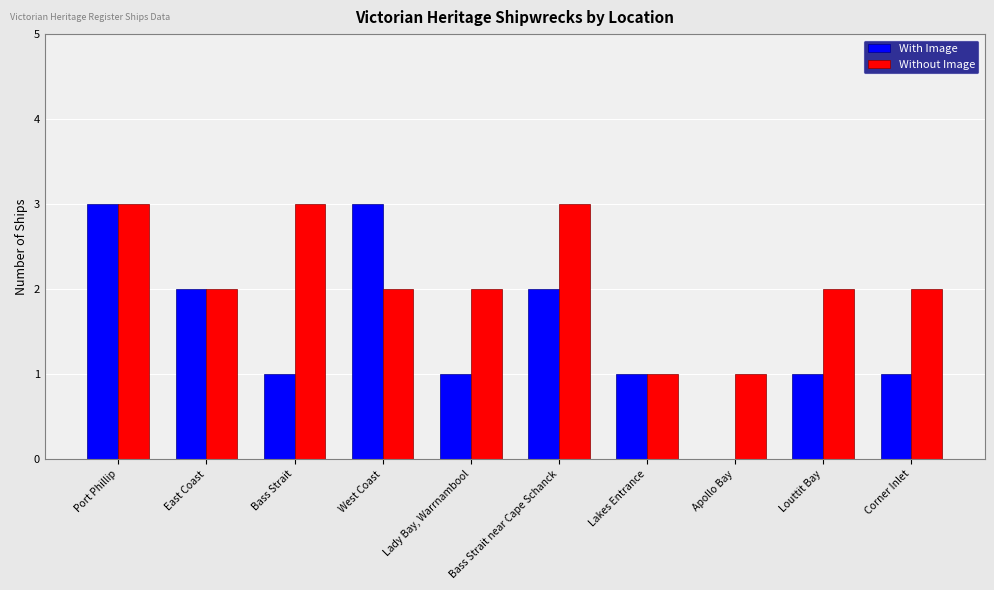

What is the total value across all series at Bass Strait?

4